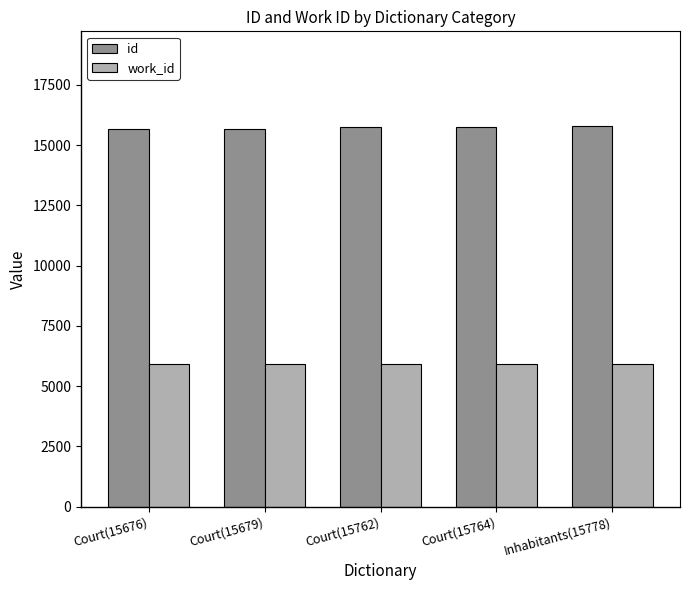

At how many categories does at least one series exceed 10283?

5